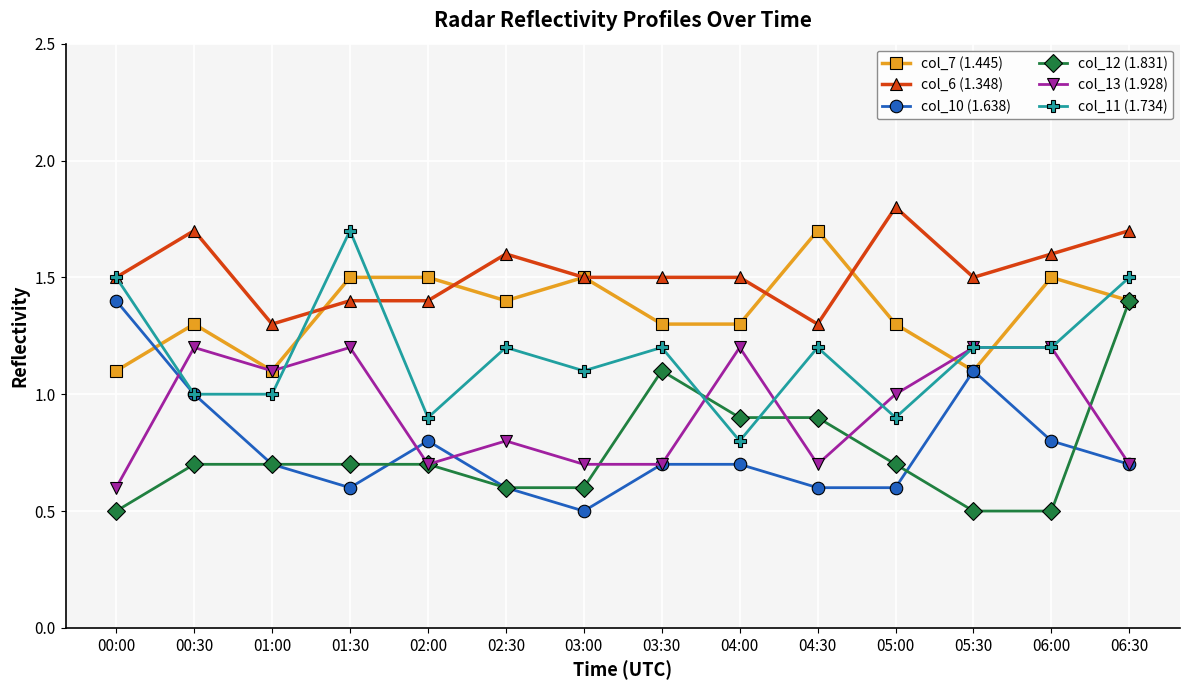

What is the spread (max minus min) of values at 04:00?

0.8